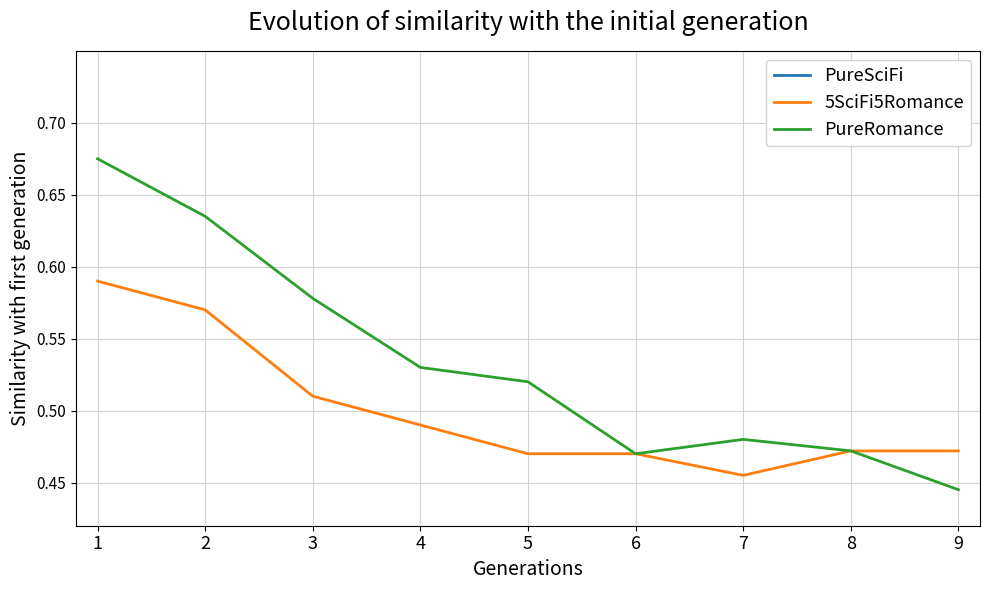

Is this an area chart (filled region under the line)?

No